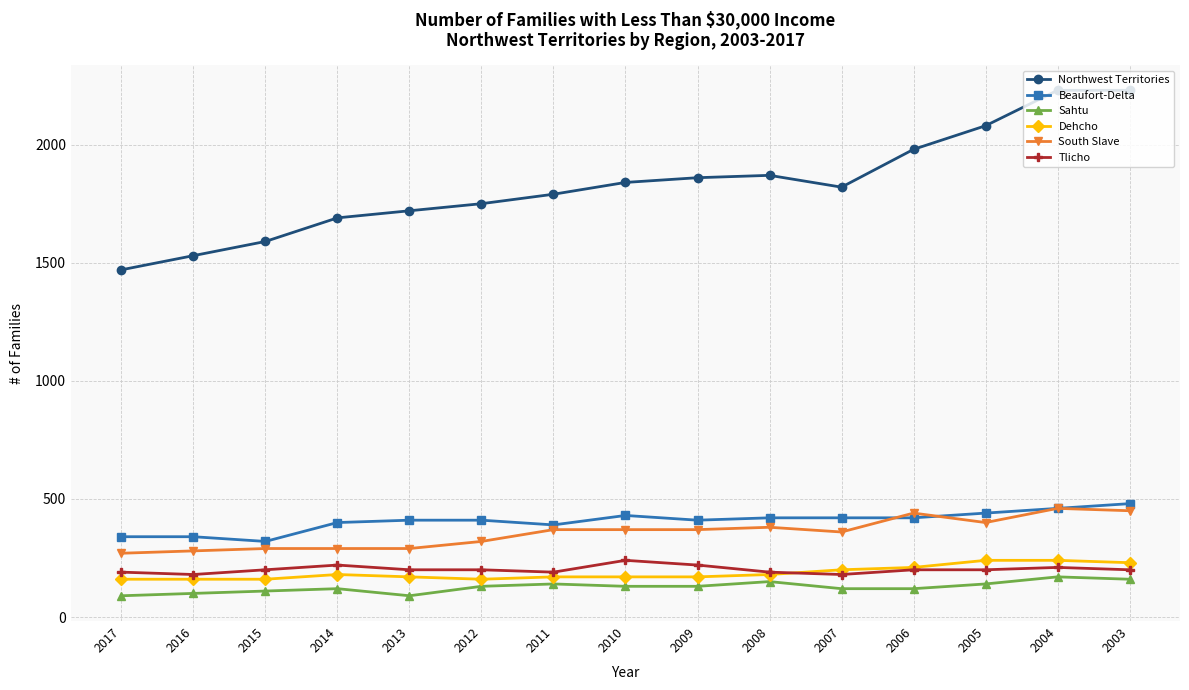

True or false: South Slave and Sahtu cross at least once.

False